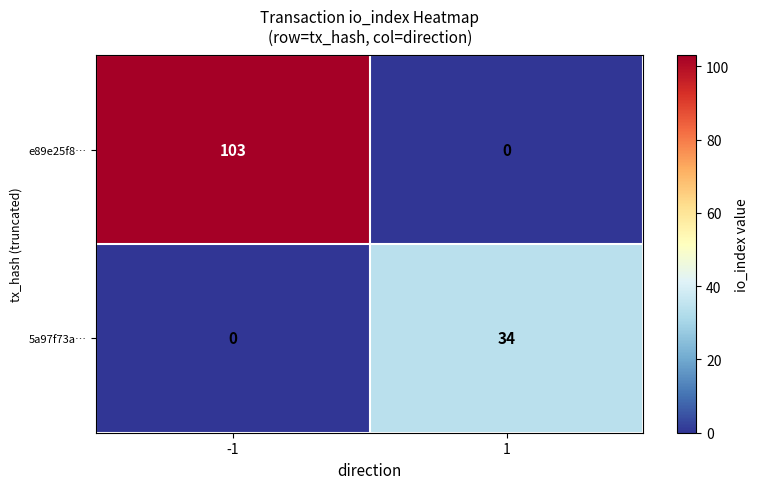

What is the spread (max minus min) of values at 1?

34